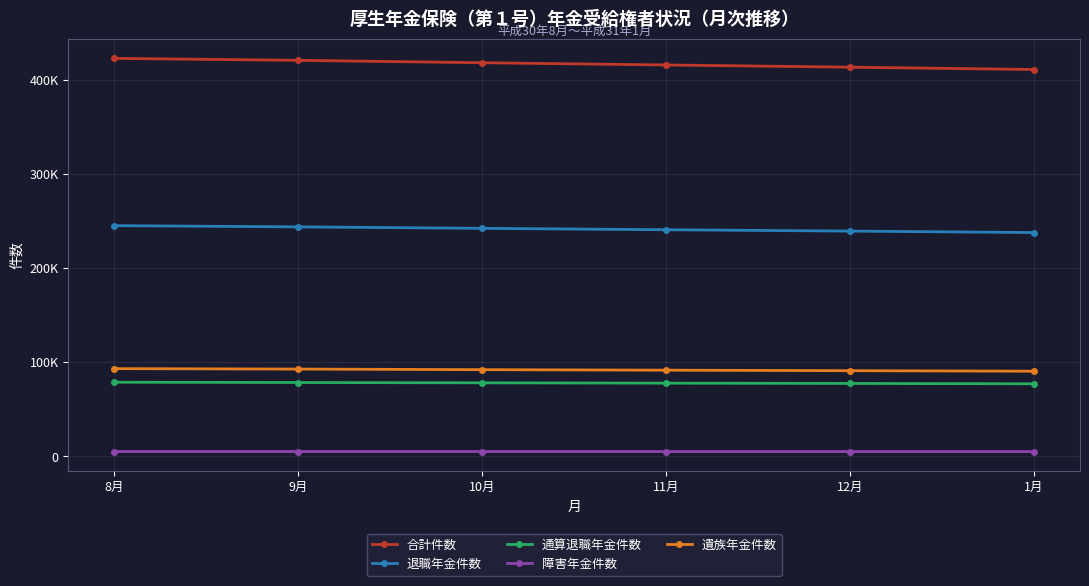

Which series changed the most between 10月 and 1月?

合計件数